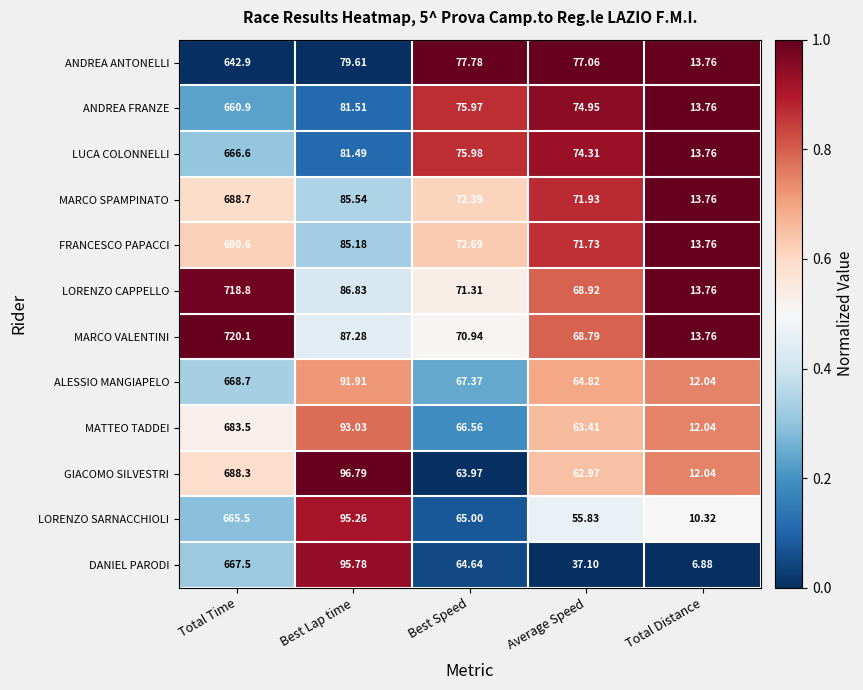

At which label does MARCO SPAMPINATO reach its minimum?

Total Distance